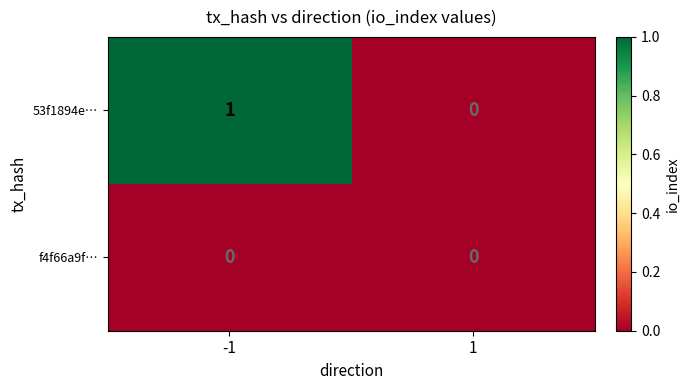

The f4f66a9f… series shows 0 at -1. True or false?

True